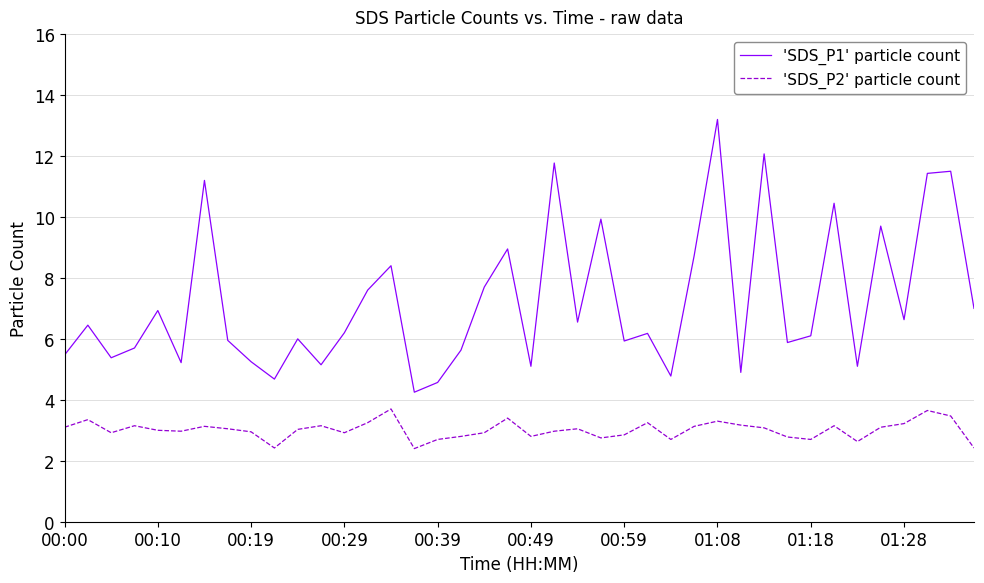

List the series in order of their peak value, lowest first.

'SDS_P2' particle count, 'SDS_P1' particle count